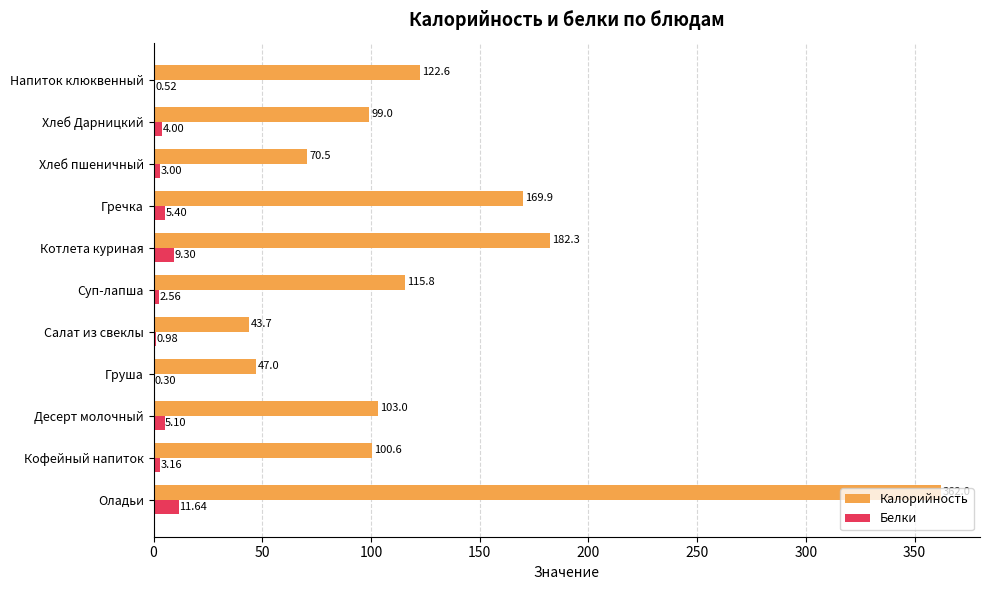

Between Кофейный напиток and Гречка, which series saw the biggest shift?

Калорийность